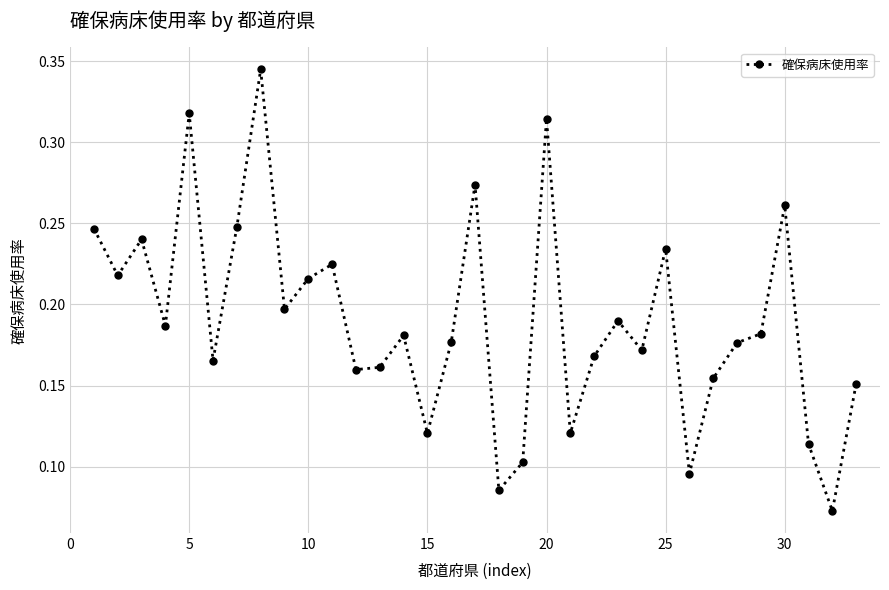

Is this an area chart (filled region under the line)?

No